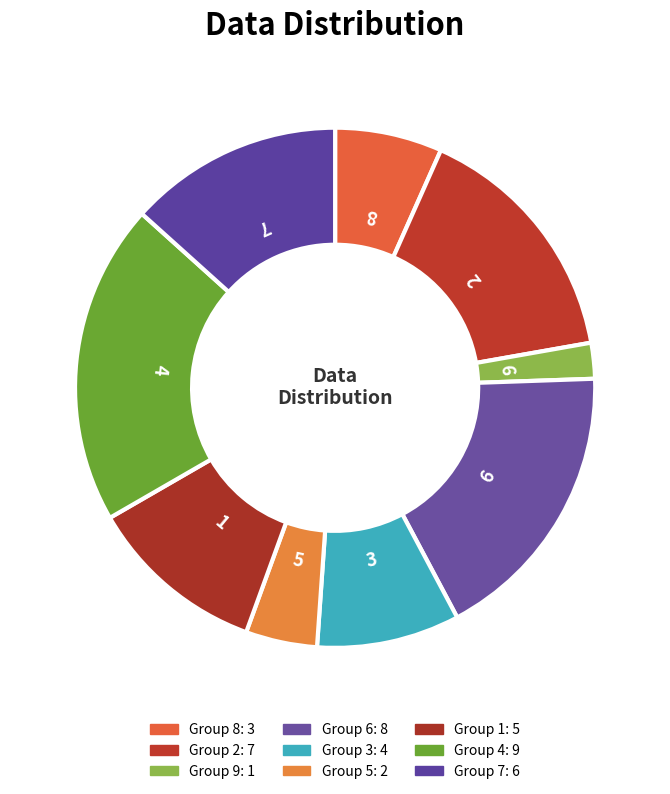

Count the number of slices in the pie.

9